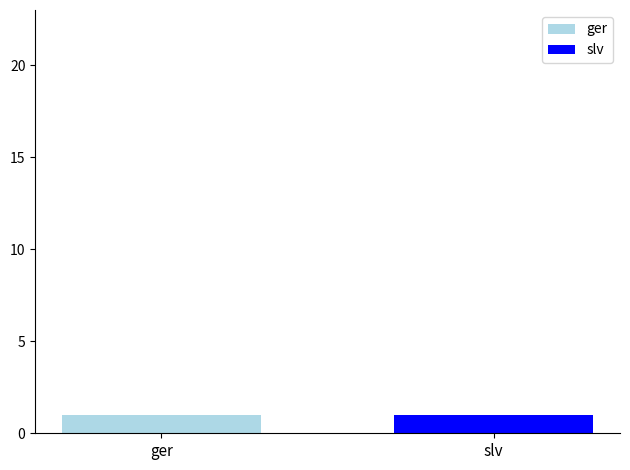

Which has a higher value, slv or ger?

ger